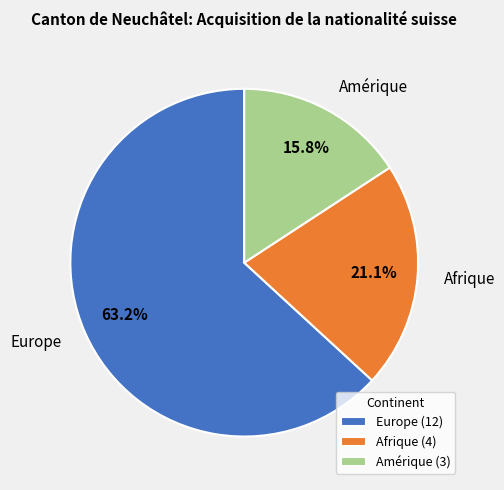

How many segments does this pie chart have?

3